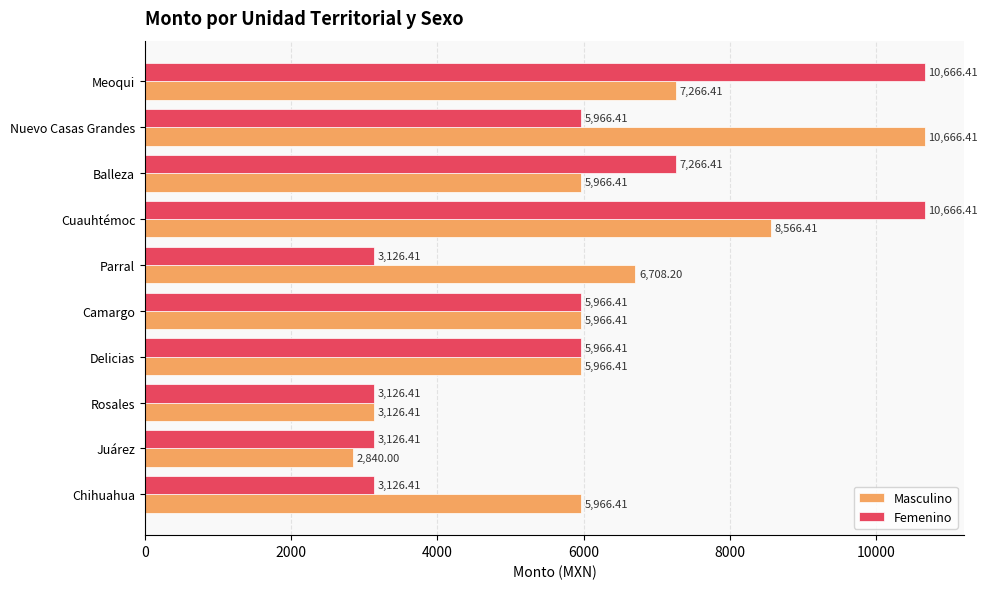

Where is Femenino nearest to the value 6896?

Balleza